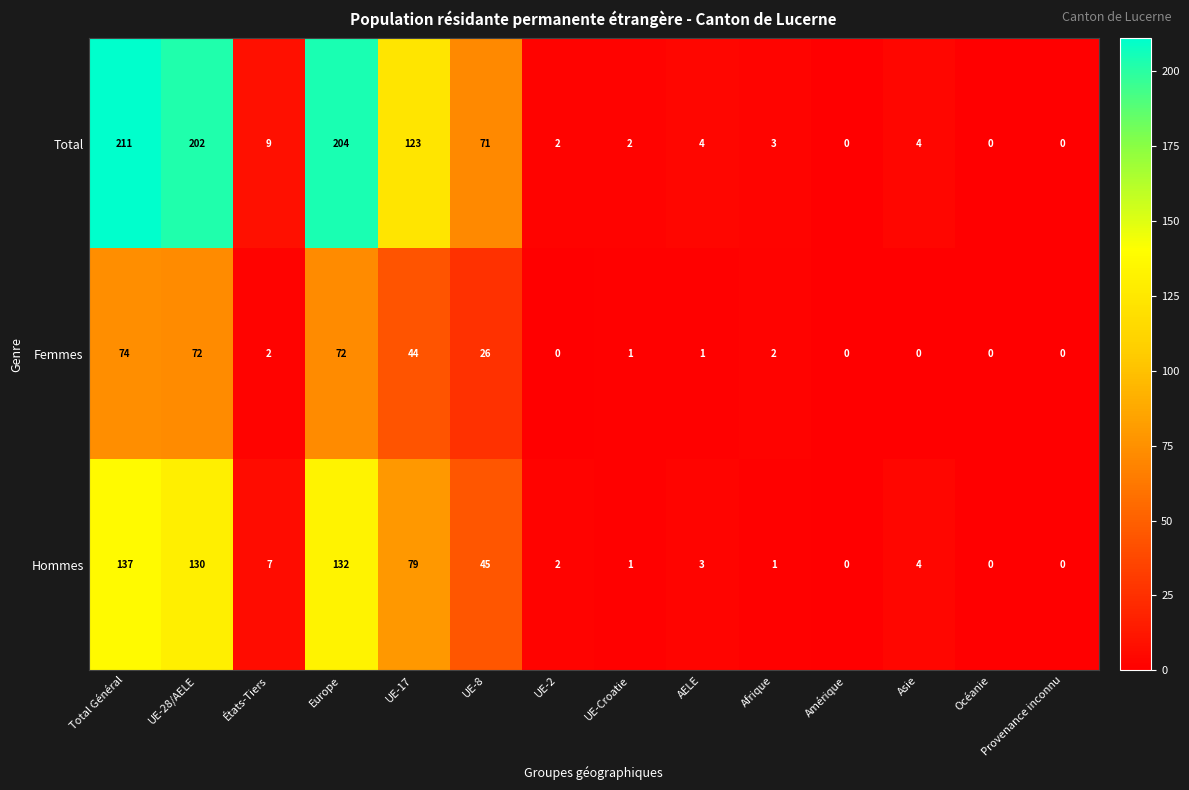

The value of Hommes at Amérique is -75. True or false?

False